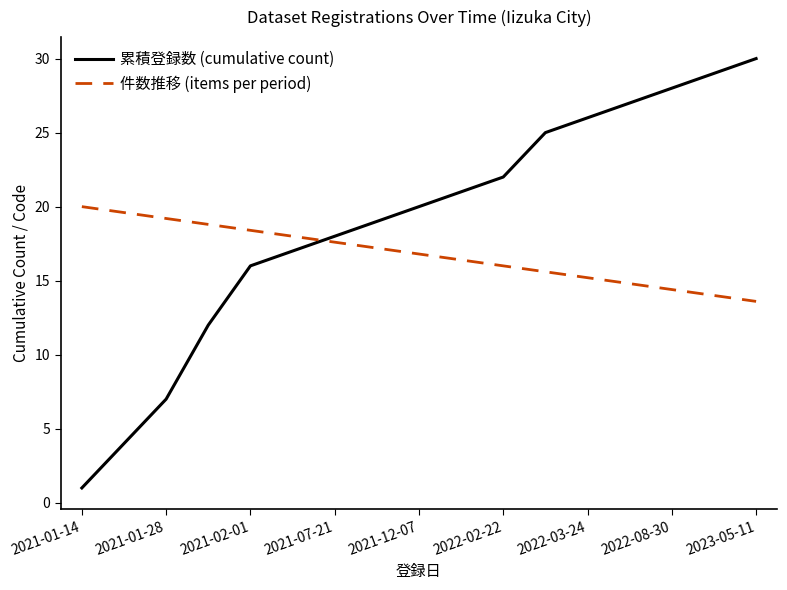

How many intersections are there between 累積登録数 (cumulative count) and 件数推移 (items per period)?

1